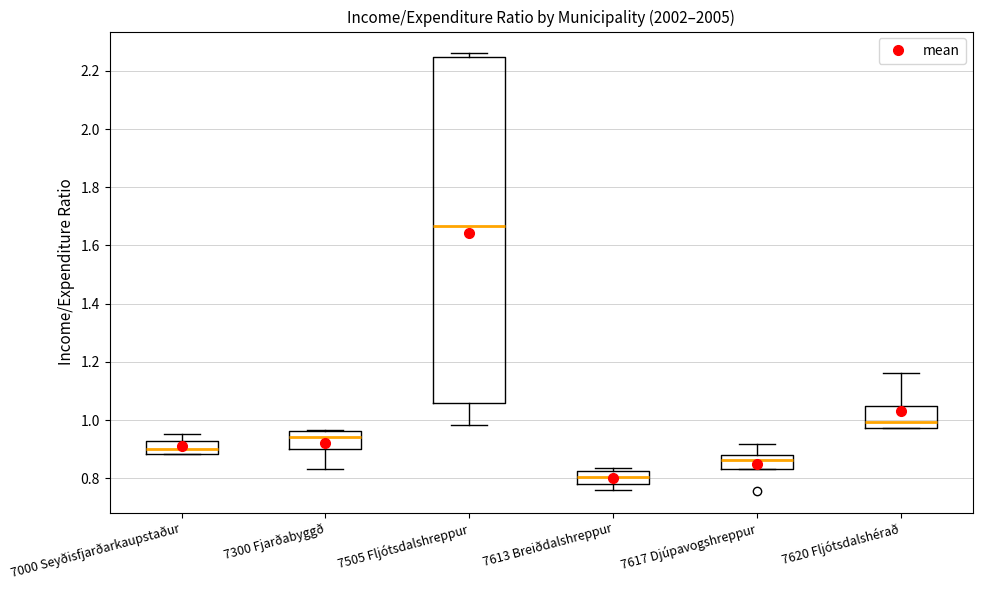

Reading left to right, transcribe this box plot: for each box, give where its median line is, the range the box spans, and where its two whiskers end, as read against the y-axis. The values are not printed on the chart, so give them approximately, as read against the axis.

7000 Seyðisfjarðarkaupstaður: median 0.90, box 0.88 to 0.92, whiskers 0.88 to 0.96
7300 Fjarðabyggð: median 0.94, box 0.90 to 0.96, whiskers 0.84 to 0.96
7505 Fljótsdalshreppur: median 1.66, box 1.06 to 2.24, whiskers 0.98 to 2.26
7613 Breiðdalshreppur: median 0.80, box 0.78 to 0.82, whiskers 0.76 to 0.84
7617 Djúpavogshreppur: median 0.86, box 0.84 to 0.88, whiskers 0.84 to 0.92
7620 Fljótsdalshérað: median 1.00, box 0.98 to 1.04, whiskers 0.98 to 1.16